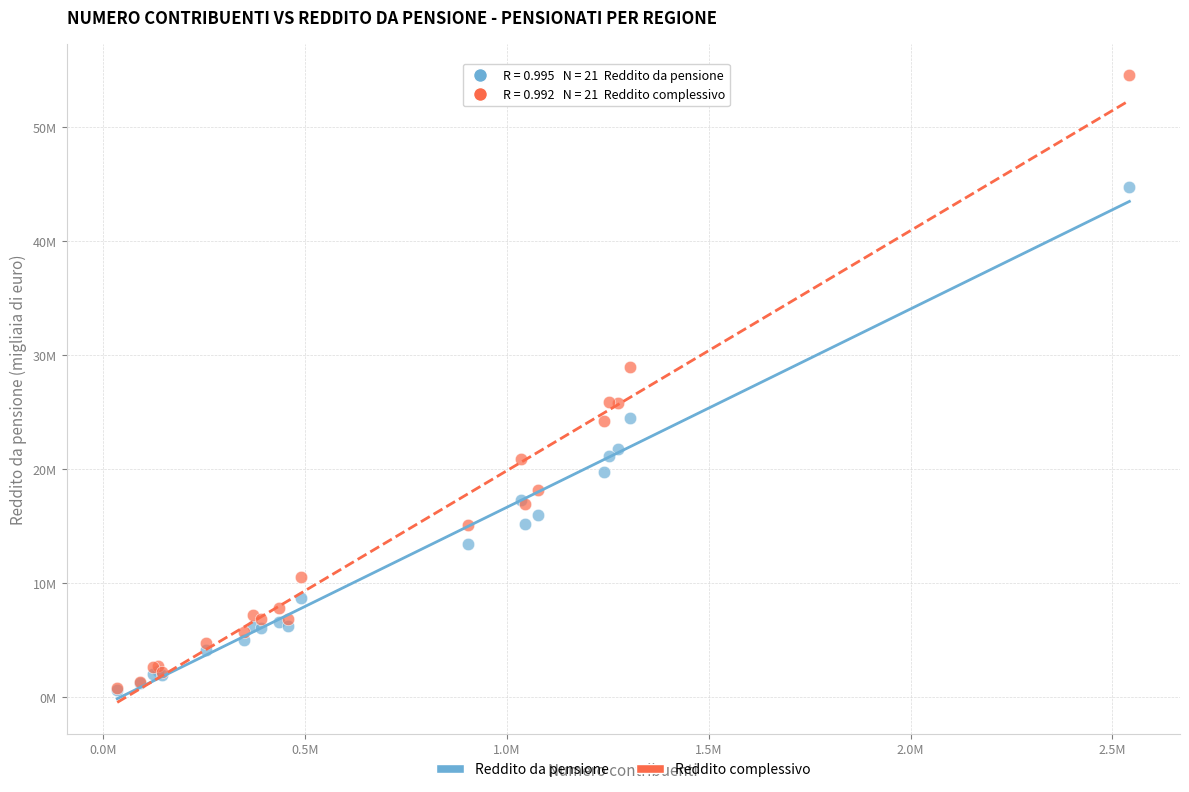

Which series has the widest spread of Y values?

Reddito complessivo